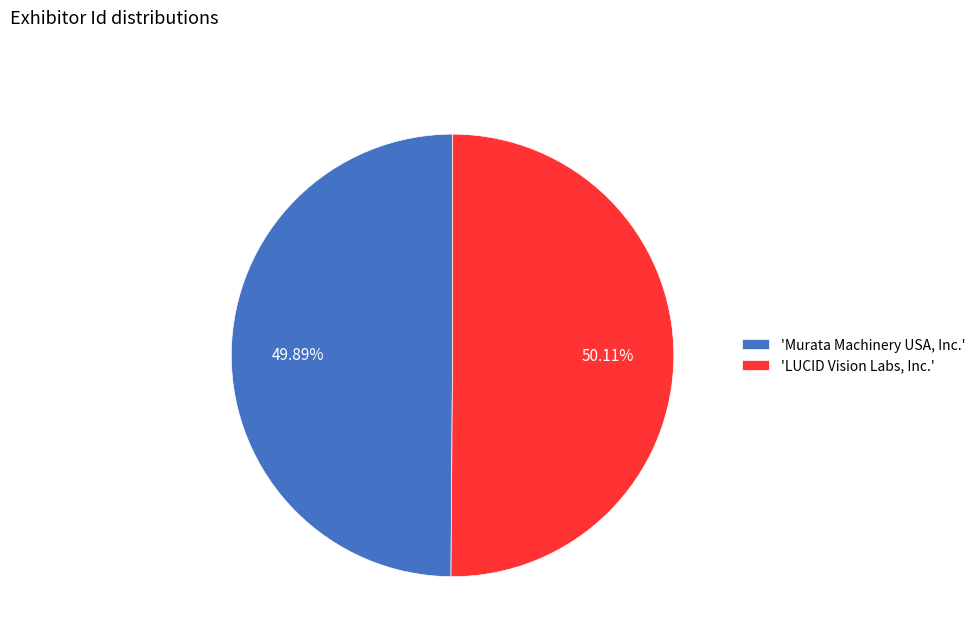

Is there any slice that represents more than half of the pie?

Yes